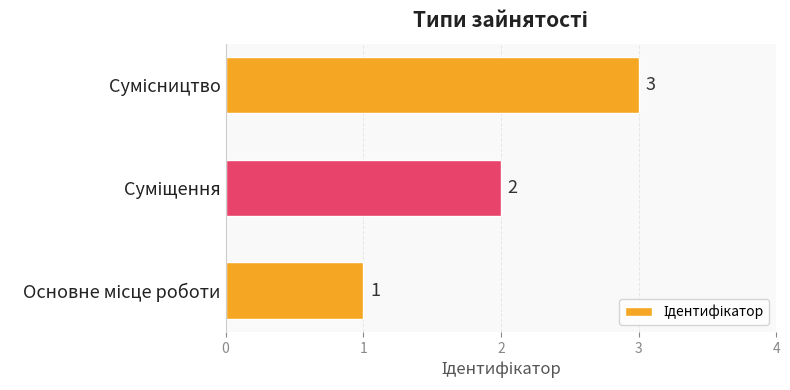

Count the values in the range 1 to 3.

3